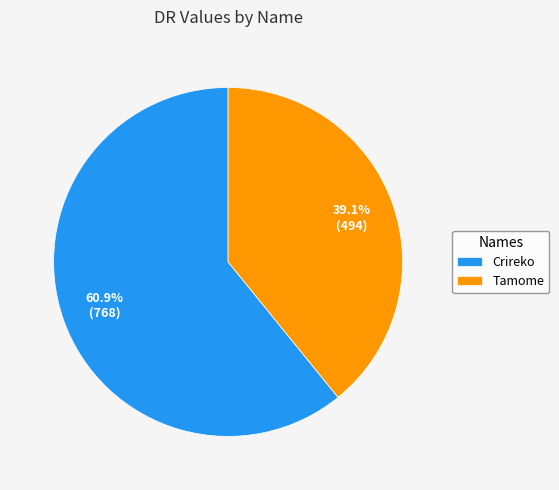

Does Crireko represent more than half of the total?

Yes